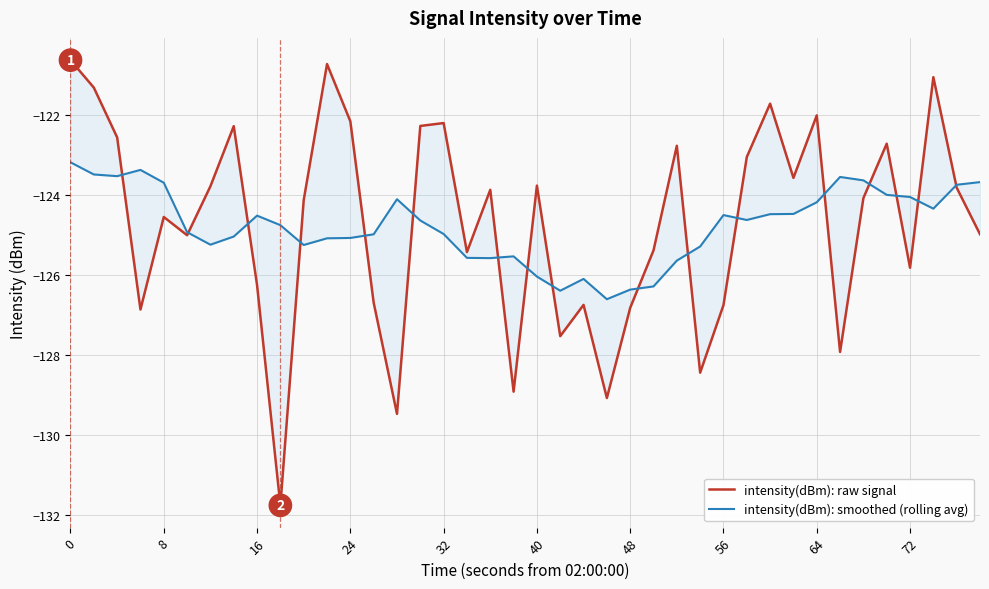

What is the value of the intensity(dBm): smoothed (rolling avg) point at the 28th from the left?

-125.3